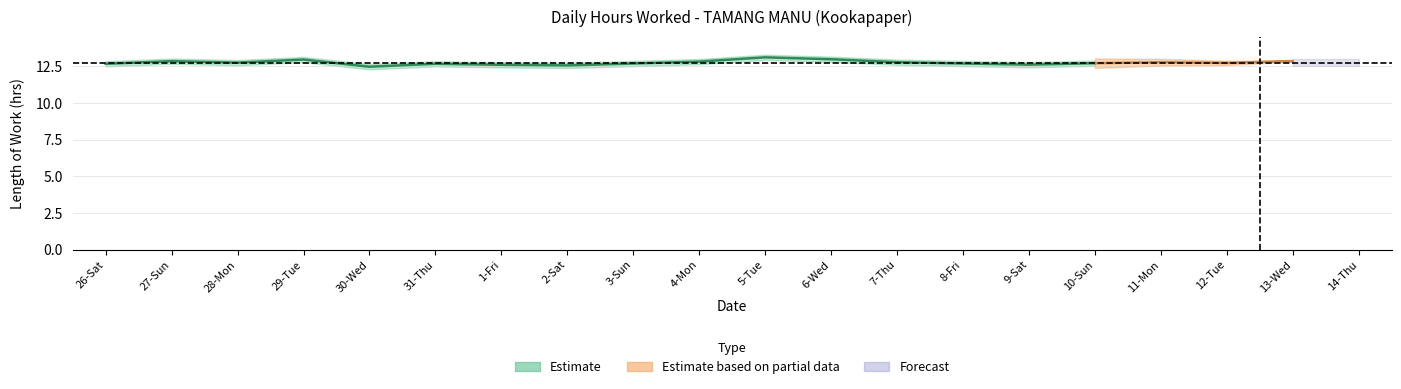

Approximately how many times larger is the value at 2-Sat compared to 4-Mon?

1.0